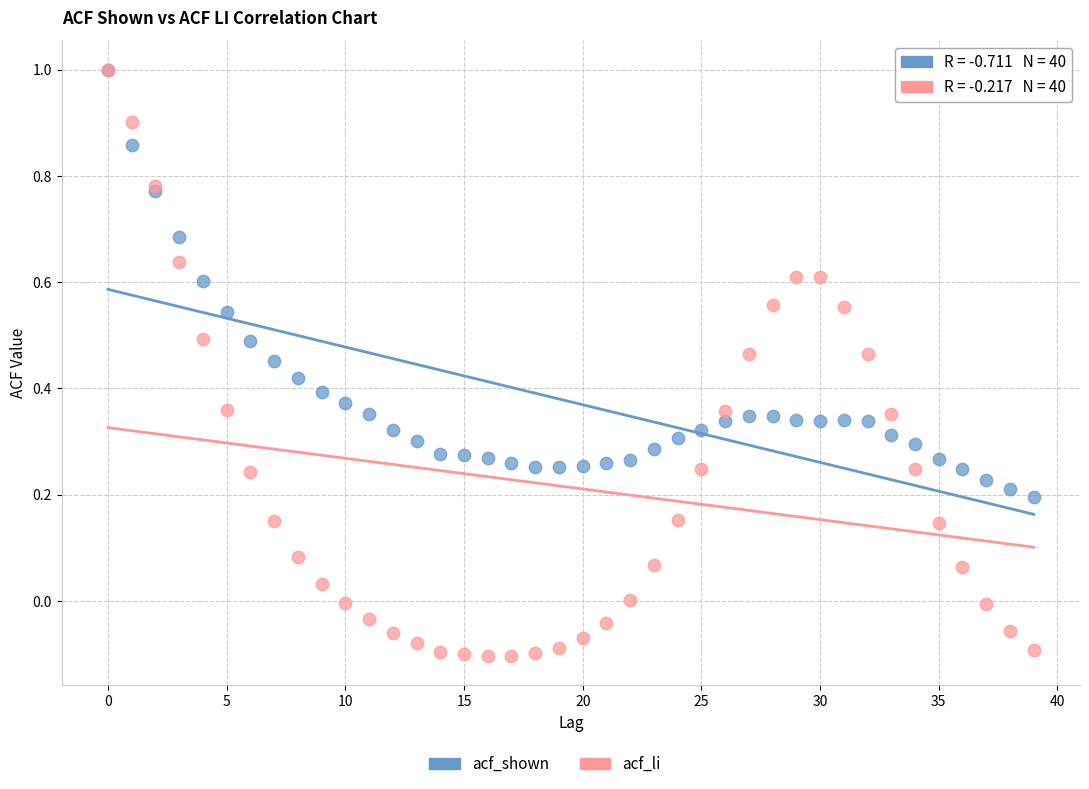

Which series has the widest spread of Y values?

acf_li